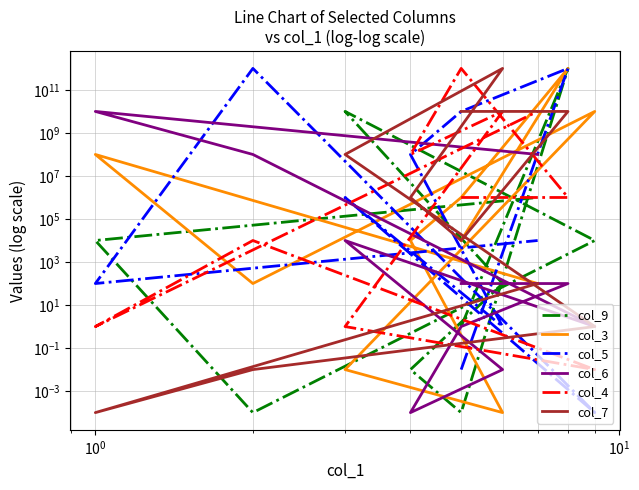

What are all the series names shown in the legend?

col_9, col_3, col_5, col_6, col_4, col_7